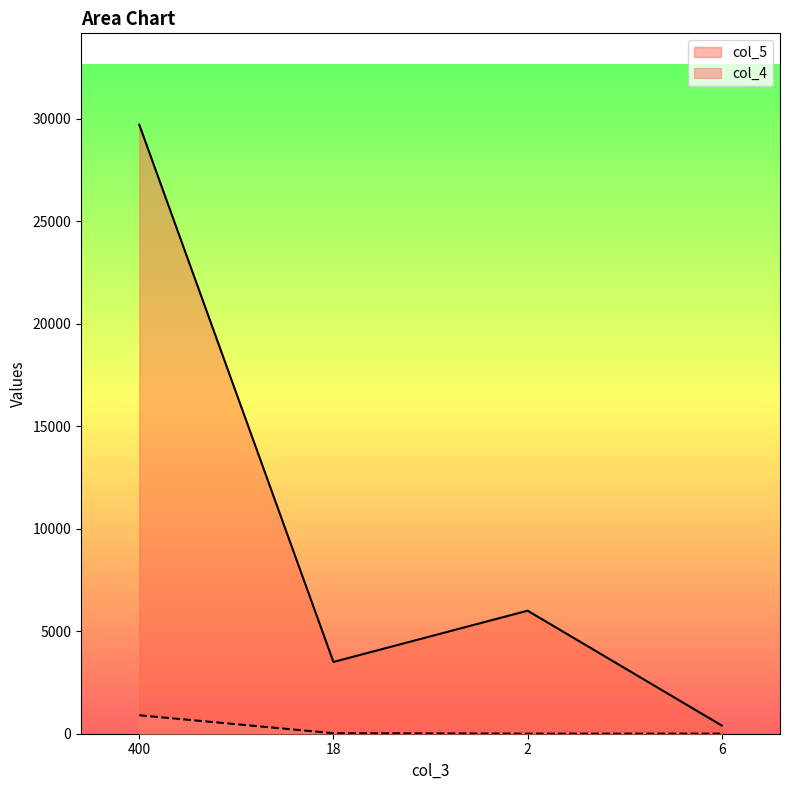

At how many categories does at least one series exceed 17730?

1